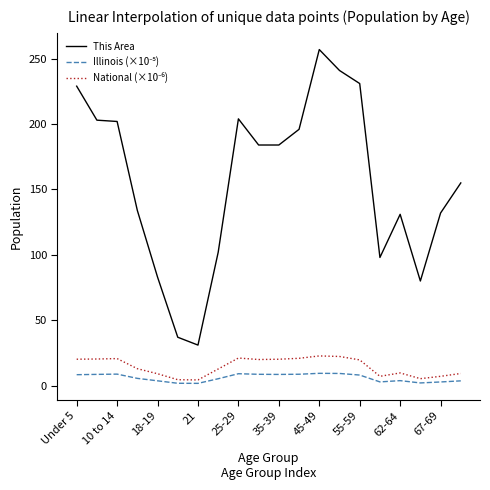

Does the chart have visible grid lines?

No